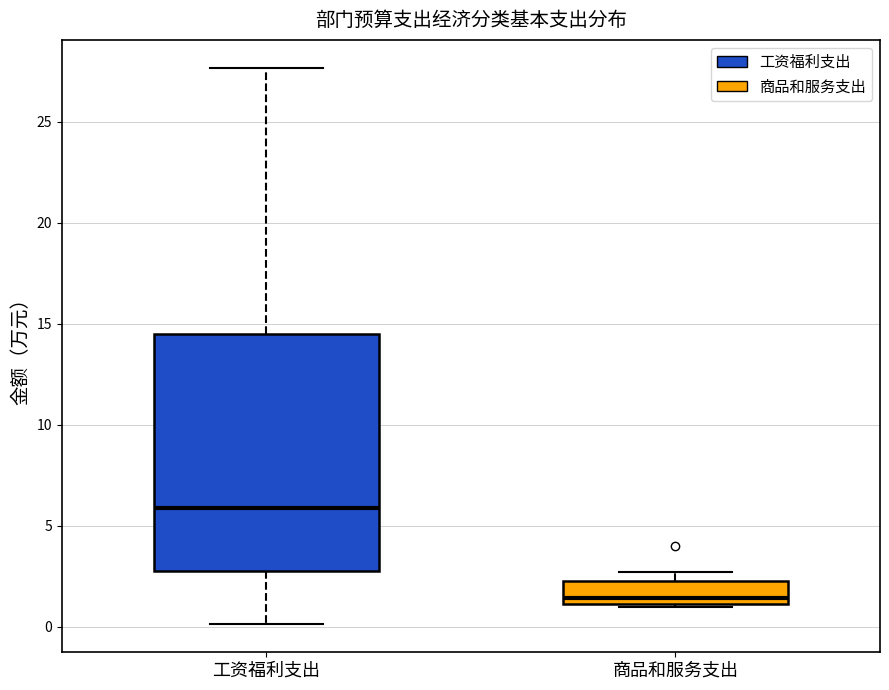

Where does the upper whisker of the box for 工资福利支出 end on the y-axis? The values are not printed on the chart, so give them approximately, as read against the axis.

27.5